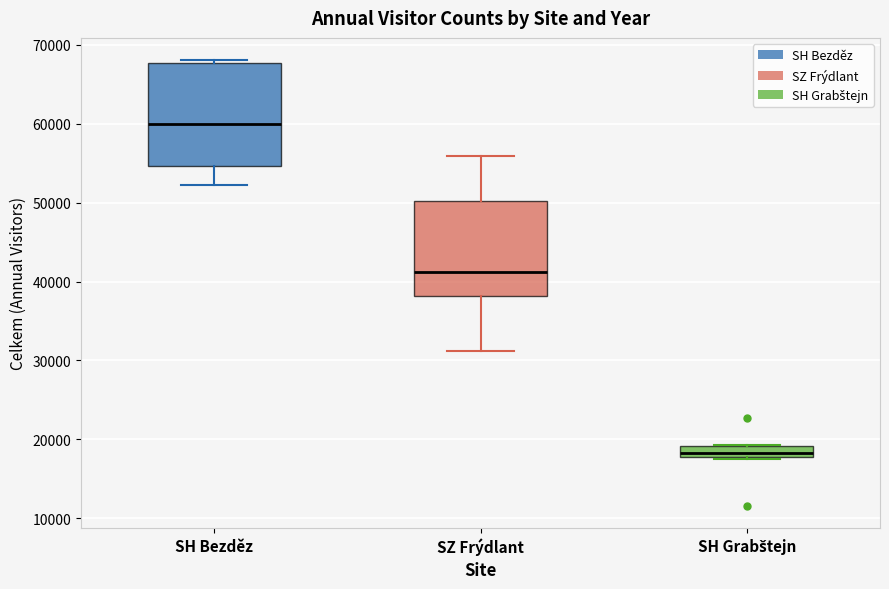

Where does the upper whisker of the box for SZ Frýdlant end on the y-axis? The values are not printed on the chart, so give them approximately, as read against the axis.

56000